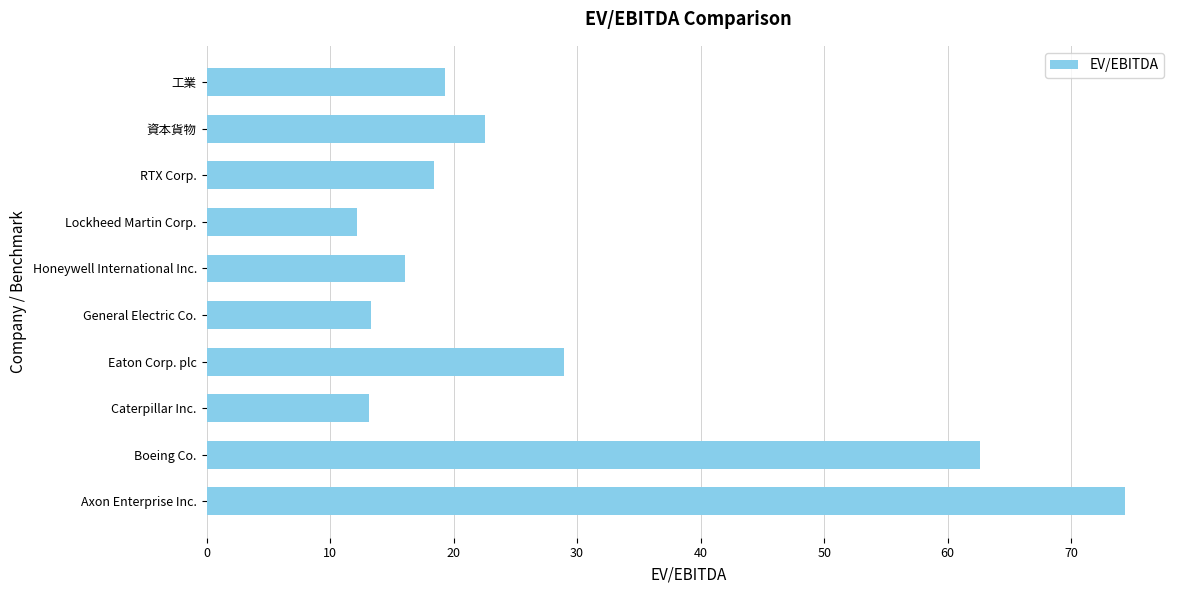

How many series are shown in this chart?

1